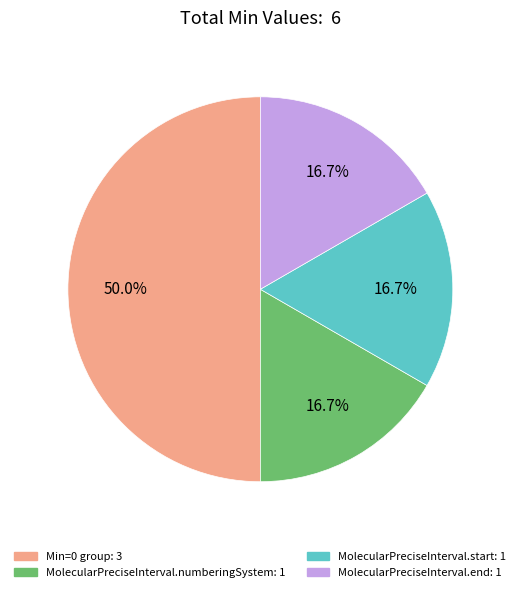

How many segments does this pie chart have?

4